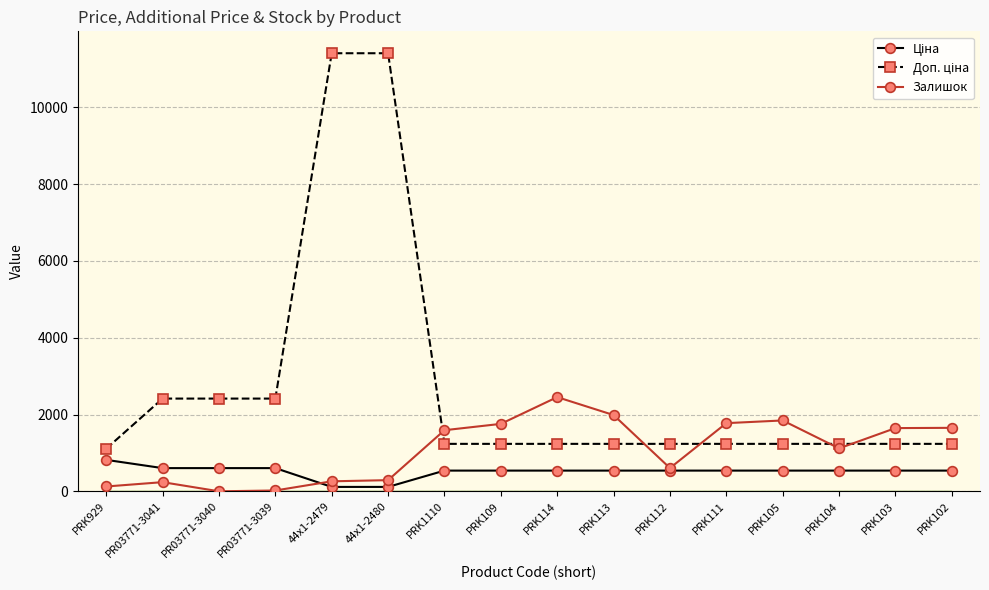

What is the total value across all series at PRK114?

4227.4